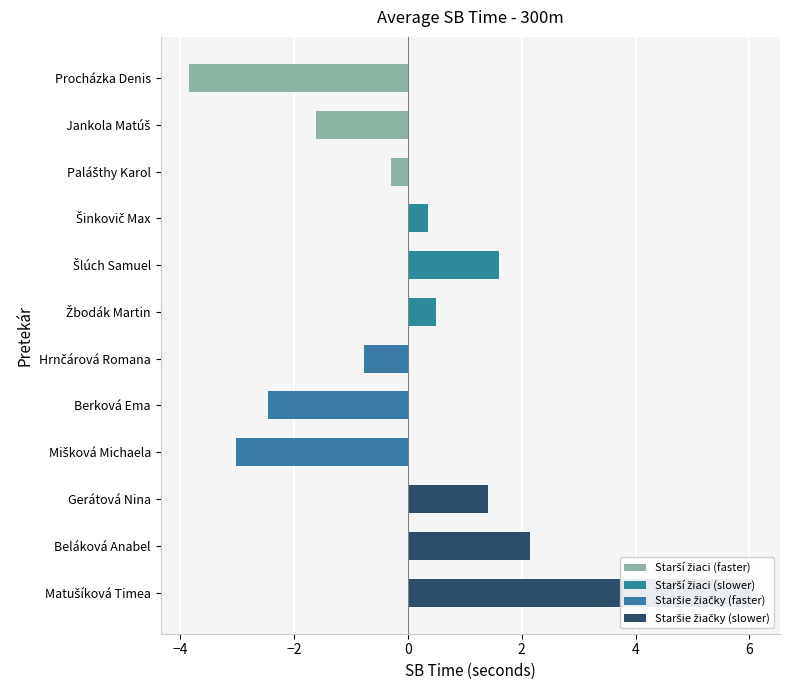

Are the bars horizontal?

Yes